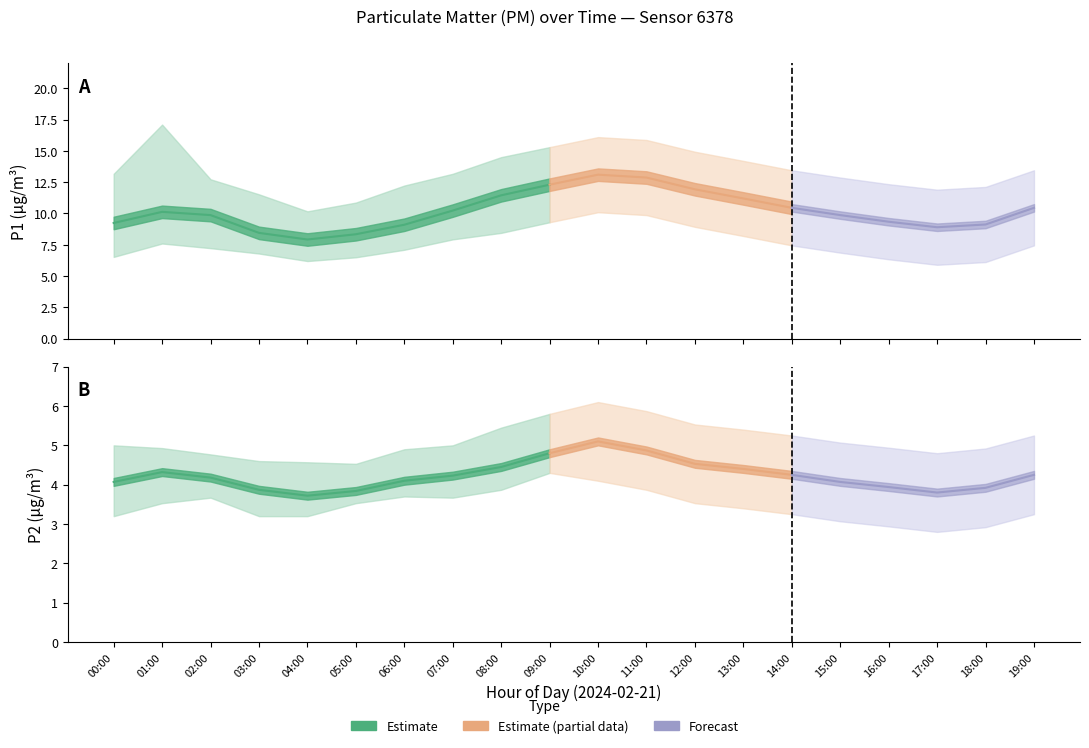

Is this an area chart (filled region under the line)?

No